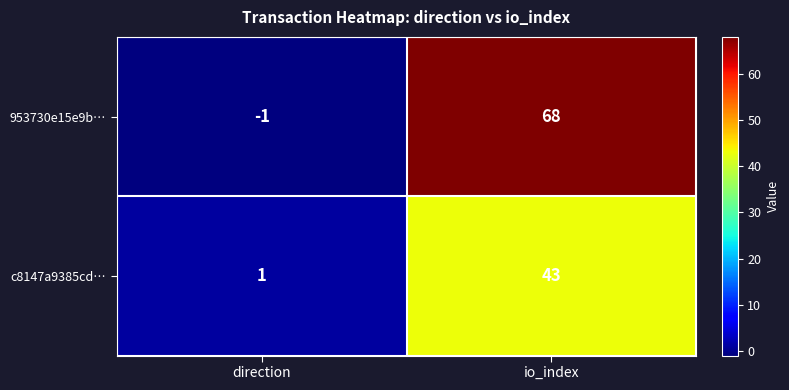

Is it true that c8147a9385cd… equals 1 at direction?

True